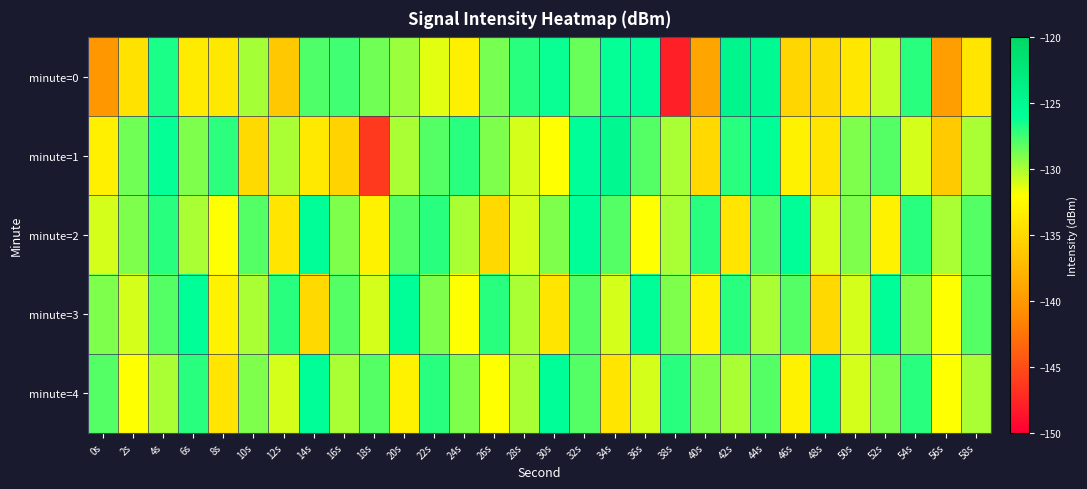

Which series has the widest spread of values?

minute=0